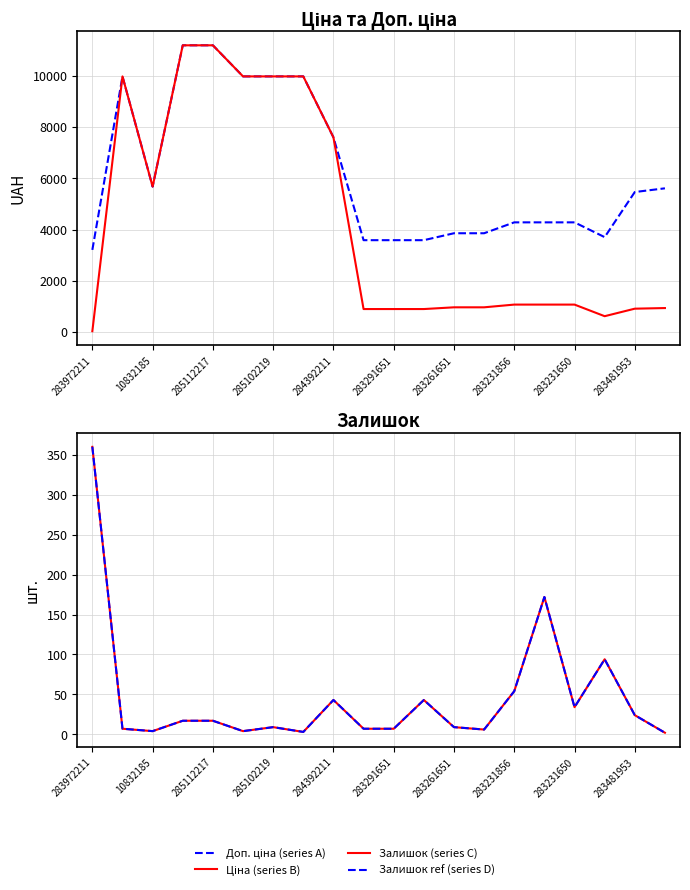

The Залишок ref (series D) series shows 7.0 at 283291651. True or false?

True